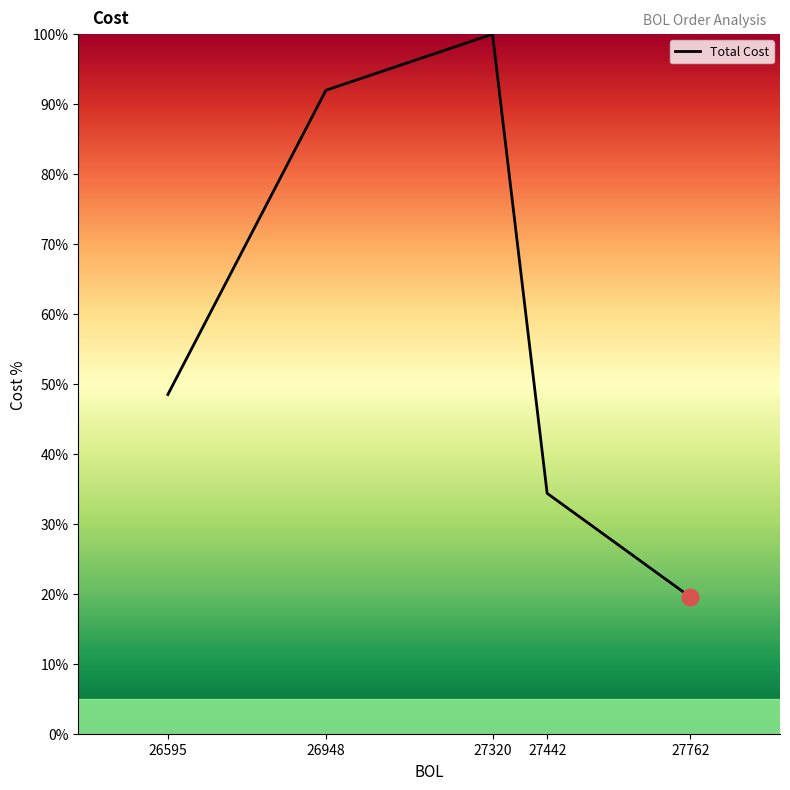

Reading left to right, list all the values displayed in this chart.

26595=48.5	26948=92.0	27320=100.0	27442=34.4	27762=19.5